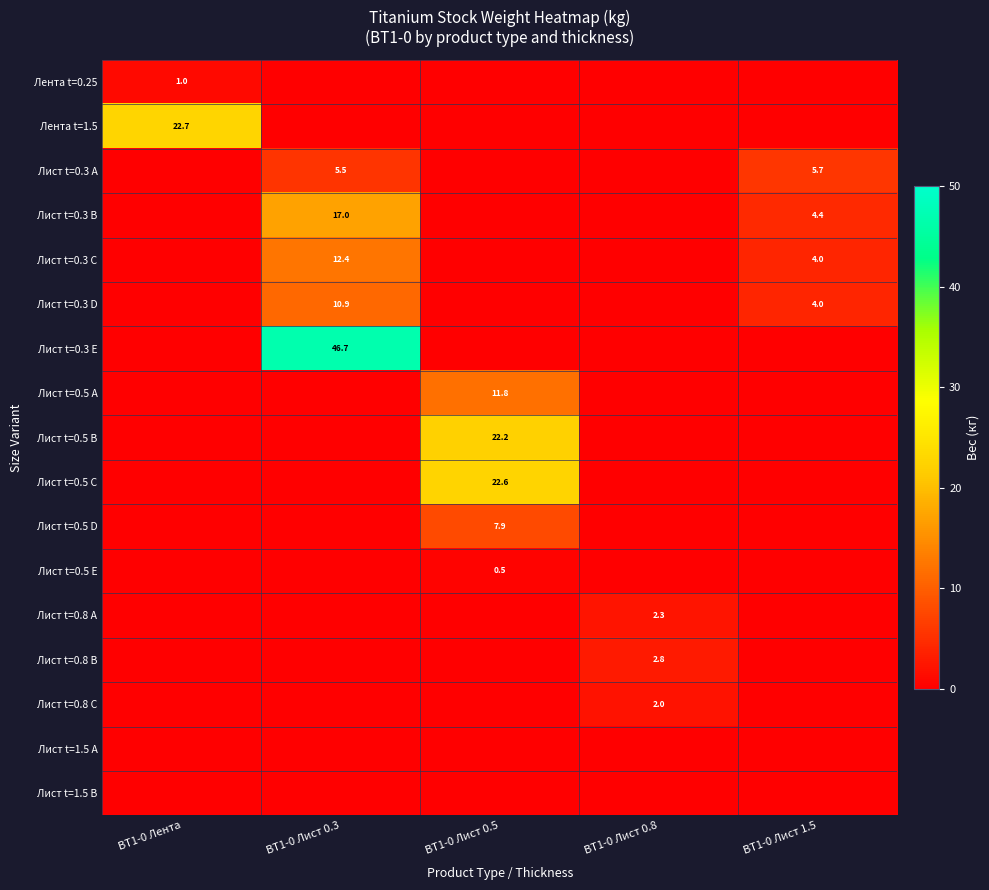

The value of Лист t=0.8 B at ВТ1-0 Лист 0.8 is 1.9. True or false?

False